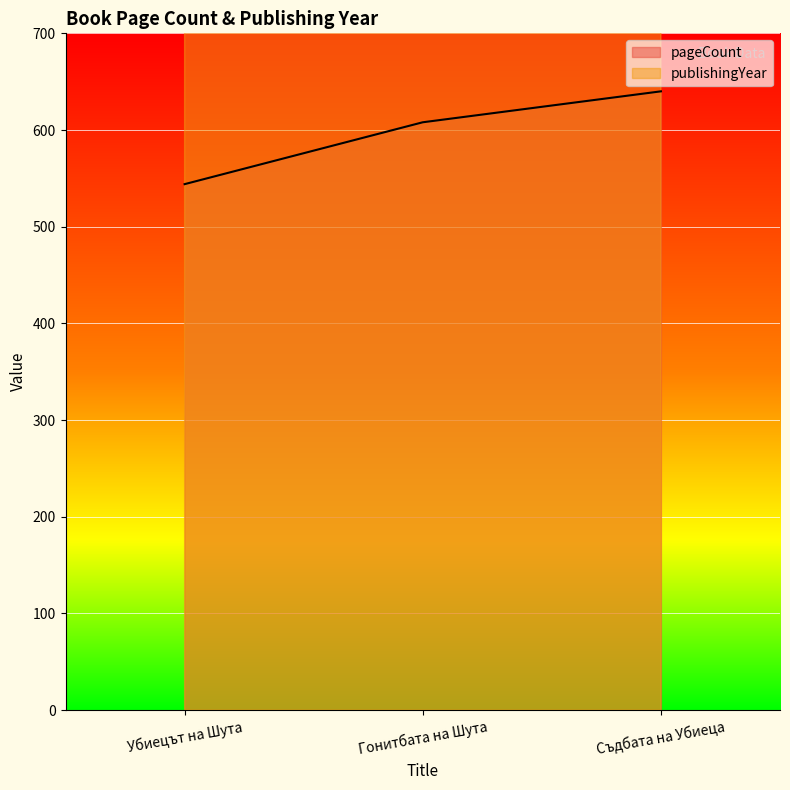

What is the label of the 2nd point from the right?

Гонитбата на Шута